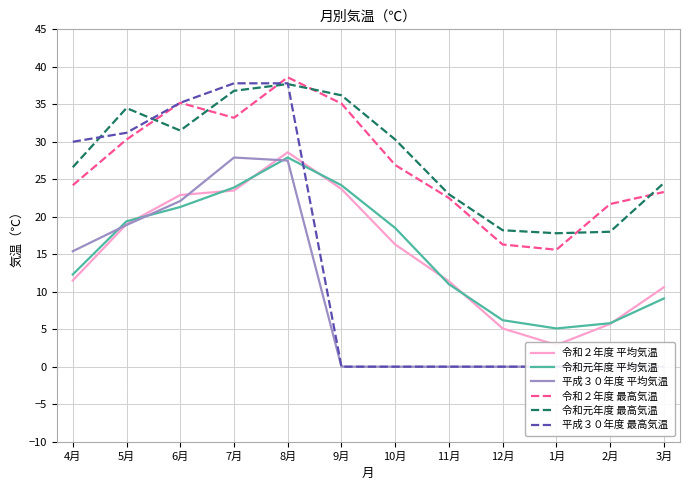

How many values in the 令和２年度 平均気温 series exceed 16?

6